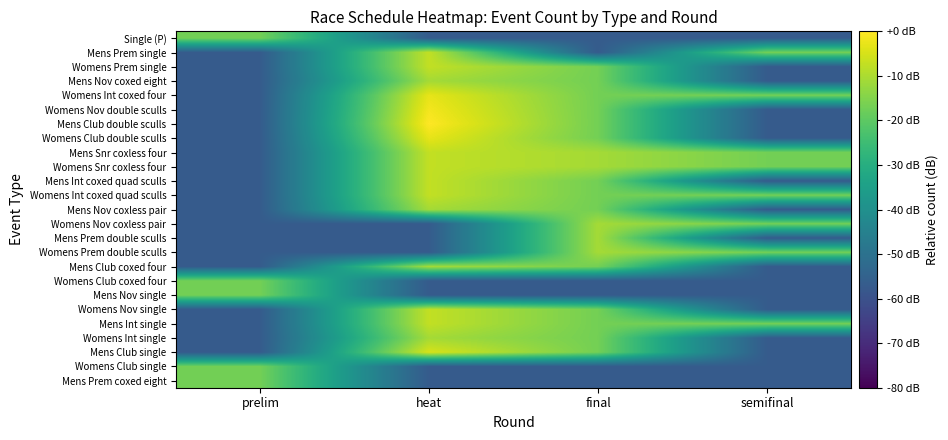

Reading left to right, transcribe all the data shown in this chart.

Single (P): prelim=-16.9	heat=-56.9	final=-56.9	semifinal=-56.9
Mens Prem single: prelim=-56.9	heat=-7.4	final=-56.9	semifinal=-16.9
Womens Prem single: prelim=-56.9	heat=-7.4	final=-16.9	semifinal=-56.9
Mens Nov coxed eight: prelim=-56.9	heat=-10.9	final=-16.9	semifinal=-56.9
Womens Int coxed four: prelim=-56.9	heat=-2.9	final=-16.9	semifinal=-16.9
Womens Nov double sculls: prelim=-56.9	heat=-1.3	final=-16.9	semifinal=-56.9
Mens Club double sculls: prelim=-56.9	heat=0.0	final=-16.9	semifinal=-56.9
Womens Club double sculls: prelim=-56.9	heat=-2.9	final=-16.9	semifinal=-56.9
Mens Snr coxless four: prelim=-56.9	heat=-7.4	final=-10.9	semifinal=-16.9
Womens Snr coxless four: prelim=-56.9	heat=-7.4	final=-10.9	semifinal=-16.9
Mens Int coxed quad sculls: prelim=-56.9	heat=-7.4	final=-16.9	semifinal=-56.9
Womens Int coxed quad sculls: prelim=-56.9	heat=-7.4	final=-16.9	semifinal=-16.9
Mens Nov coxless pair: prelim=-56.9	heat=-10.9	final=-16.9	semifinal=-56.9
Womens Nov coxless pair: prelim=-56.9	heat=-56.9	final=-10.9	semifinal=-16.9
Mens Prem double sculls: prelim=-56.9	heat=-56.9	final=-10.9	semifinal=-56.9
Womens Prem double sculls: prelim=-56.9	heat=-56.9	final=-10.9	semifinal=-16.9
Mens Club coxed four: prelim=-56.9	heat=-10.9	final=-16.9	semifinal=-56.9
Womens Club coxed four: prelim=-16.9	heat=-56.9	final=-56.9	semifinal=-56.9
Mens Nov single: prelim=-16.9	heat=-56.9	final=-56.9	semifinal=-56.9
Womens Nov single: prelim=-56.9	heat=-7.4	final=-16.9	semifinal=-56.9
Mens Int single: prelim=-56.9	heat=-7.4	final=-16.9	semifinal=-16.9
Womens Int single: prelim=-56.9	heat=-10.9	final=-16.9	semifinal=-56.9
Mens Club single: prelim=-56.9	heat=-4.9	final=-16.9	semifinal=-56.9
Womens Club single: prelim=-16.9	heat=-56.9	final=-56.9	semifinal=-56.9
Mens Prem coxed eight: prelim=-16.9	heat=-56.9	final=-56.9	semifinal=-56.9